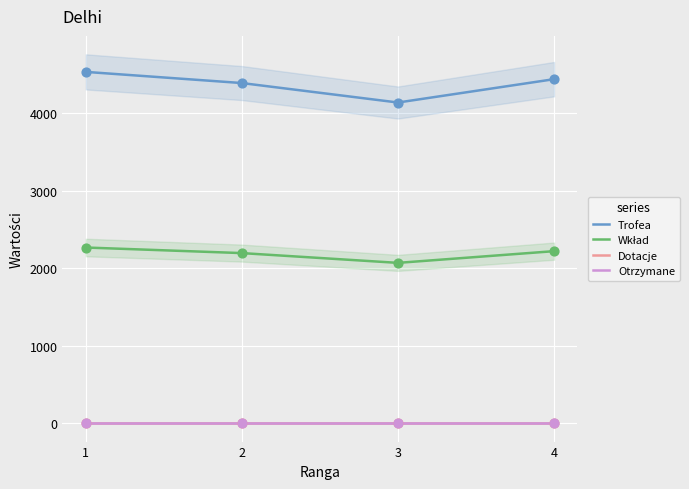

What is the total value across all series at 3?

6202